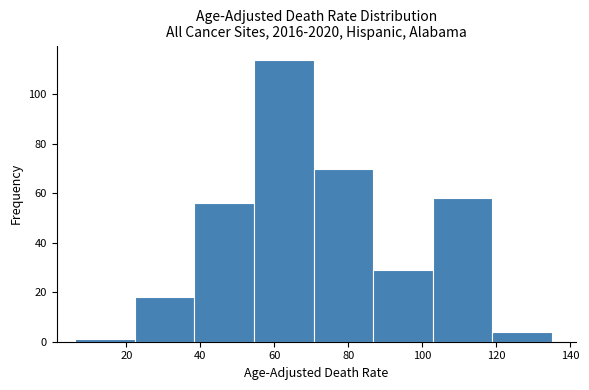

Reading left to right, transcribe this chart: for each bar, give the range it covers on the x-axis and its height. Neither the bar edges nor the heights are printed on the chart, so give them approximately, as read against the axes.

6 to 22: under 2
22 to 38: 18
38 to 54: 56
54 to 70: 114
70 to 86: 70
86 to 102: 30
102 to 118: 58
118 to 136: 4